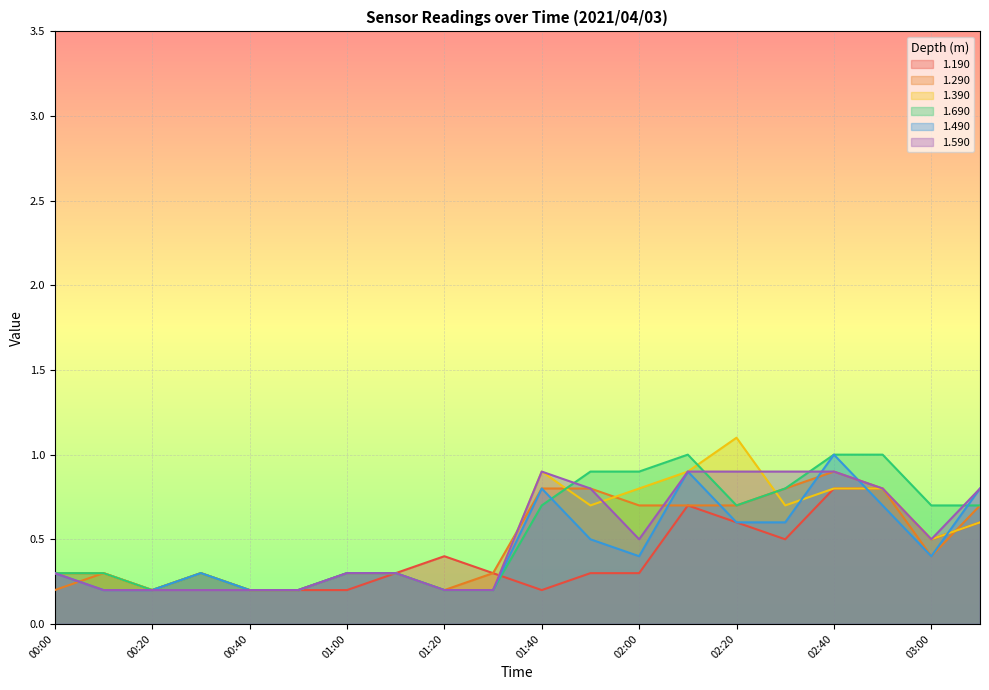

What position from the left is 00:00?

1